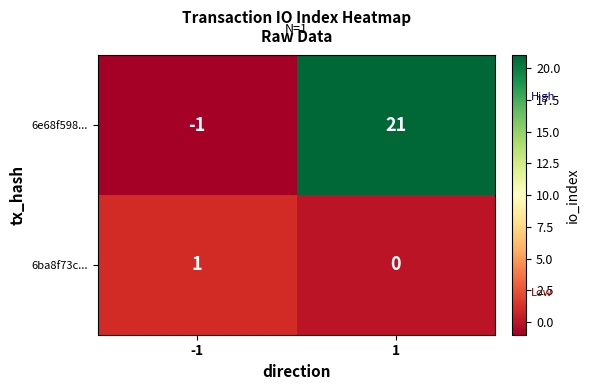

At which category is the sum across all series the highest?

1